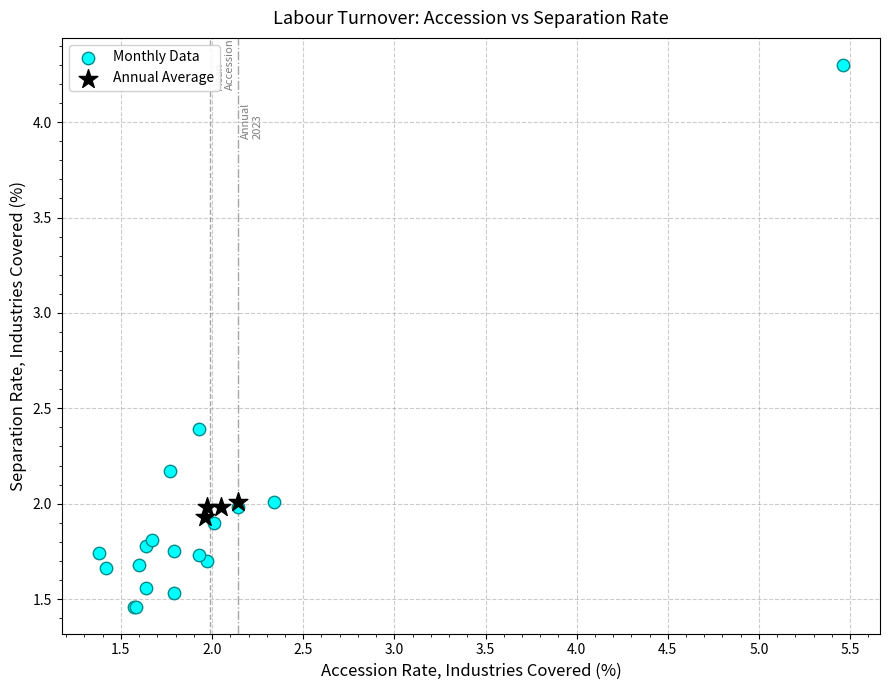

Which series has the largest Y range (max minus min)?

Monthly Data